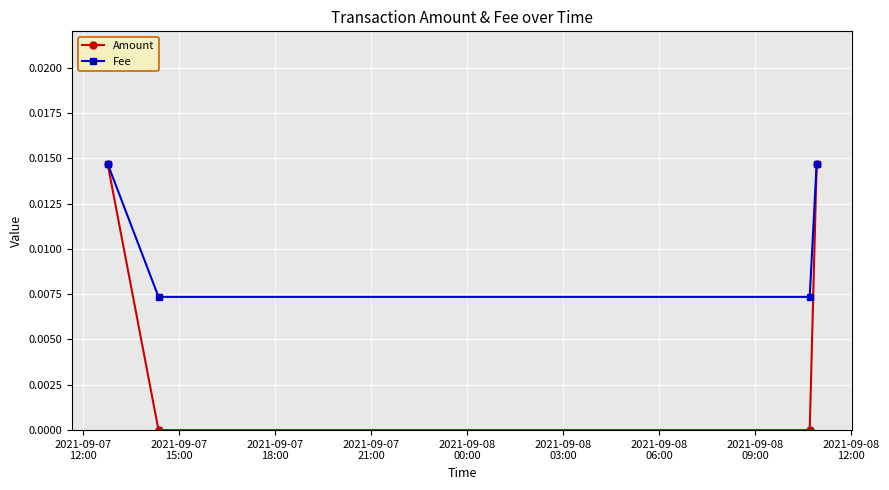

Rank the series by their average value, from lowest to highest.

Amount, Fee